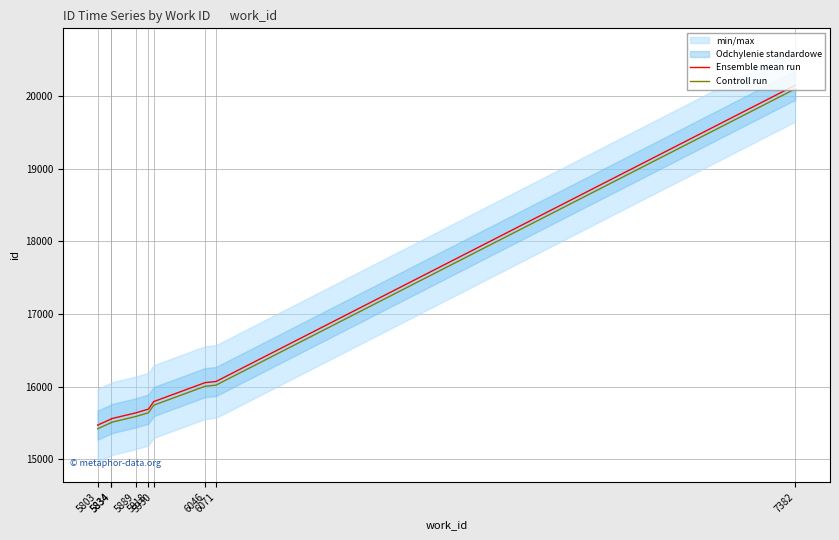

Reading right to left, what are all the values shown in this chart?

Ensemble mean run: 7382=20145	6071=16071	6046=16055	5930=15795	5918=15691	5889=15639	5834=15559	5834=15556	5803=15471
Controll run: 7382=20095	6071=16021	6046=16005	5930=15745	5918=15641	5889=15589	5834=15509	5834=15506	5803=15421